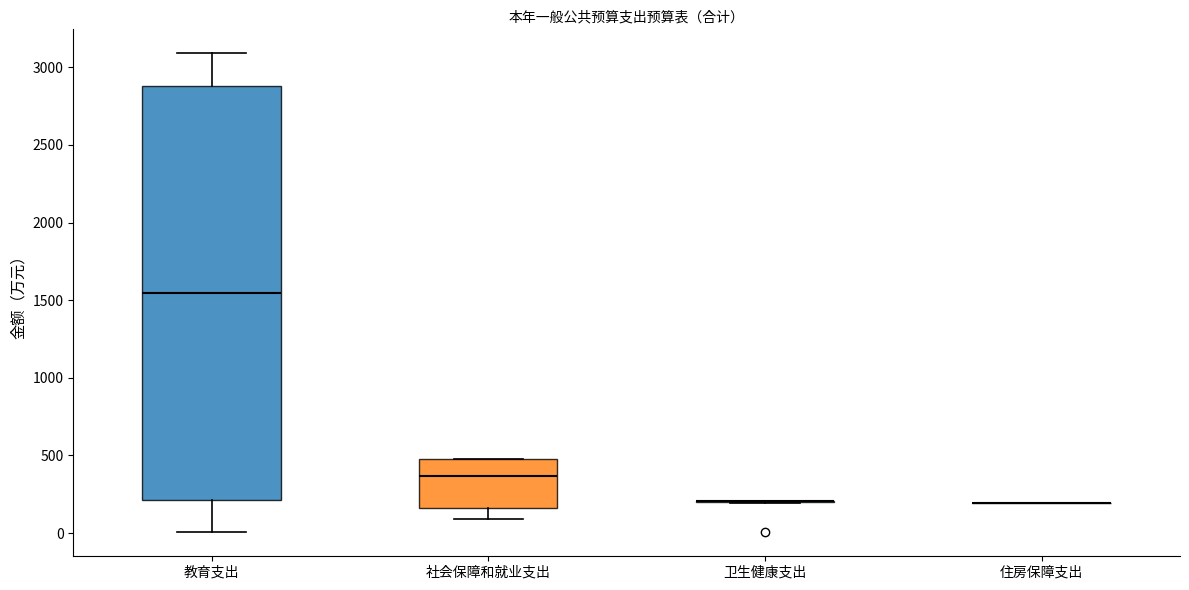

Which box is the tallest, from its lower edge to its upper edge?

教育支出